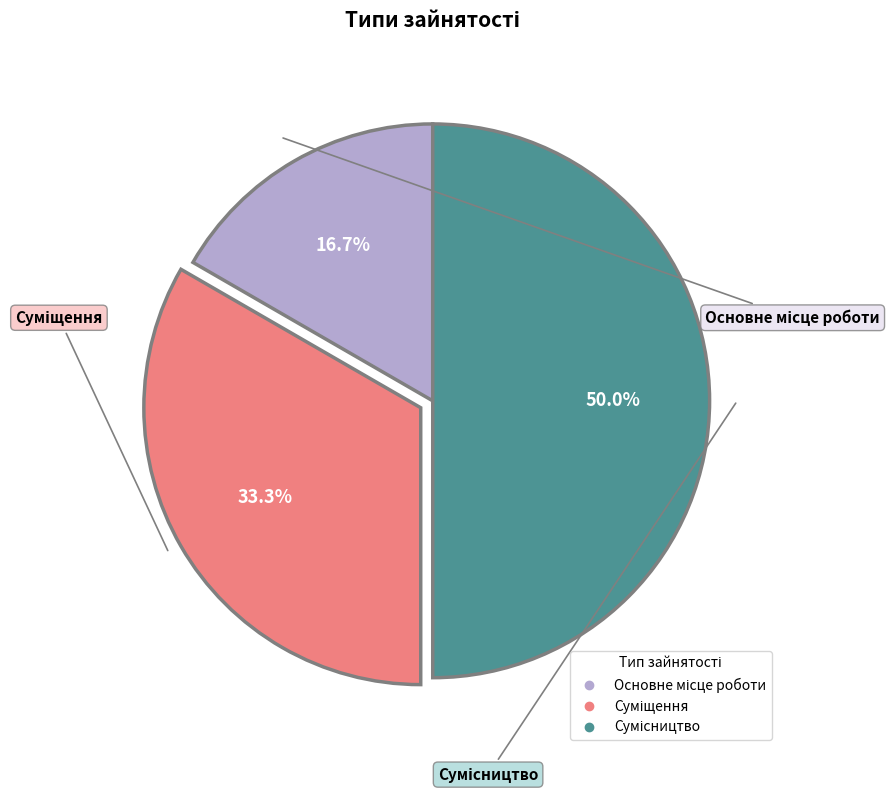

Rank the categories by value from lowest to highest.

Основне місце роботи, Суміщення, Сумісництво